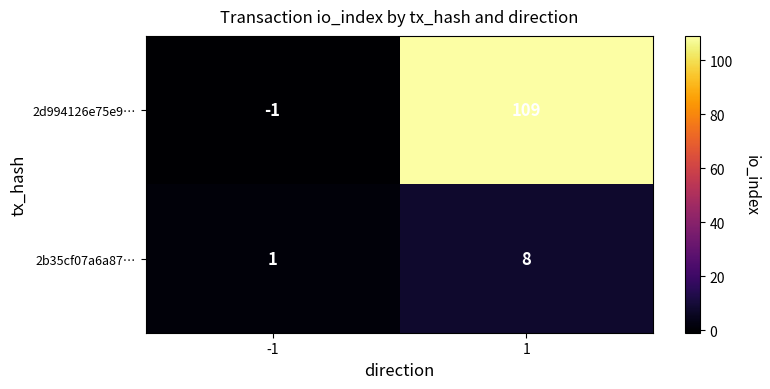

Reading left to right, list all the values displayed in this chart.

2d994126e75e9…: -1	109
2b35cf07a6a87…: 1	8